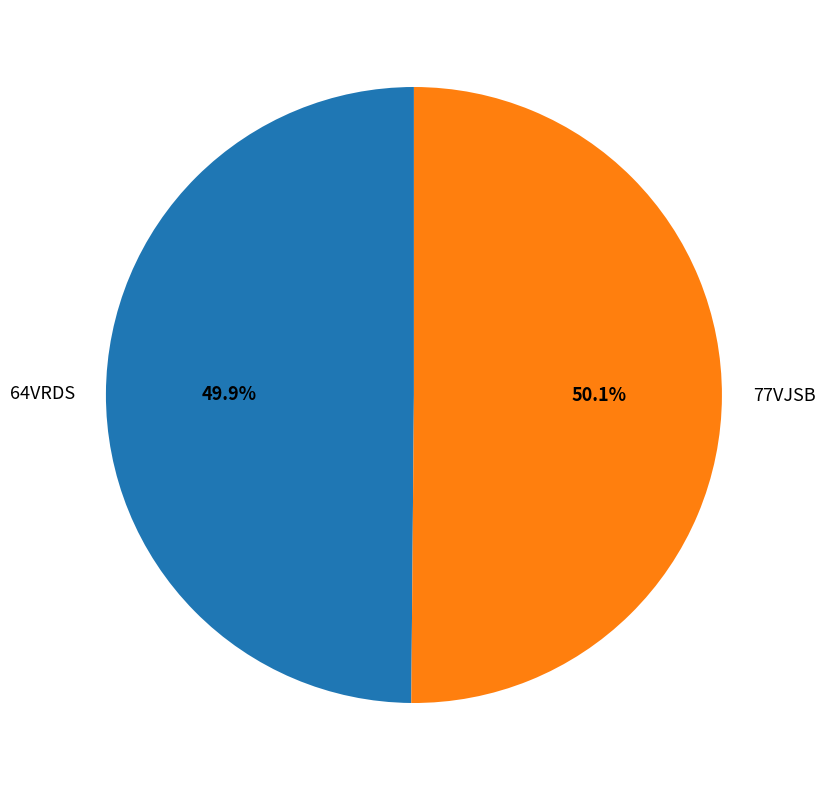

What is the ratio of the value at 77VJSB to the value at 64VRDS?

1.0